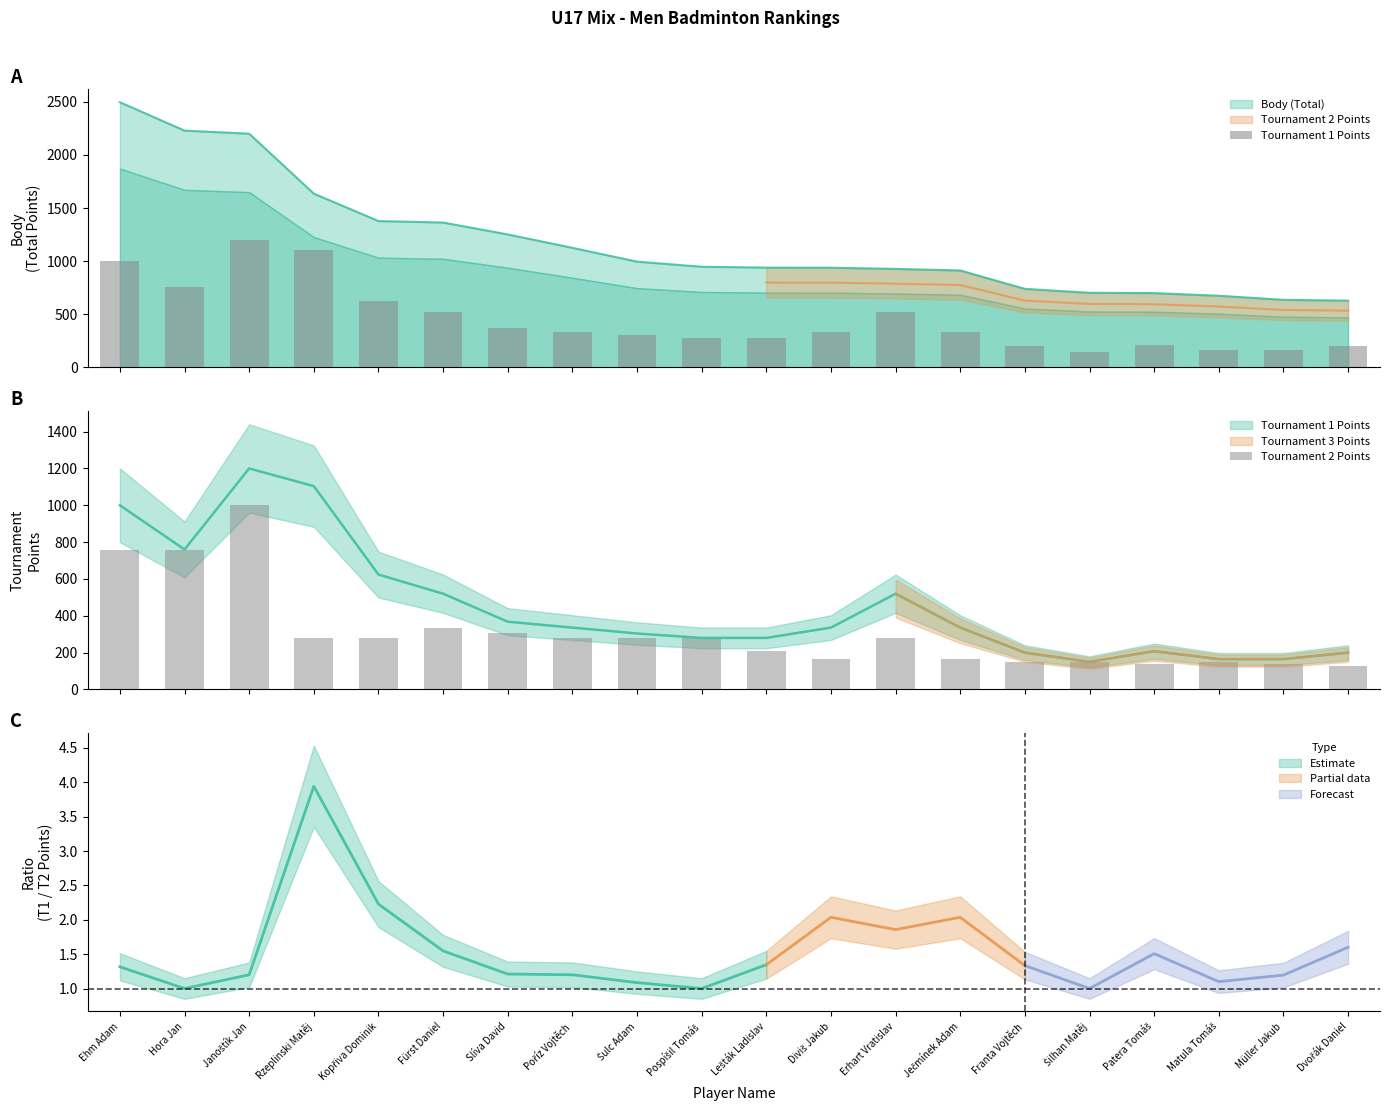

What is the label of the 17th bar from the right?

Rzeplinski Matěj